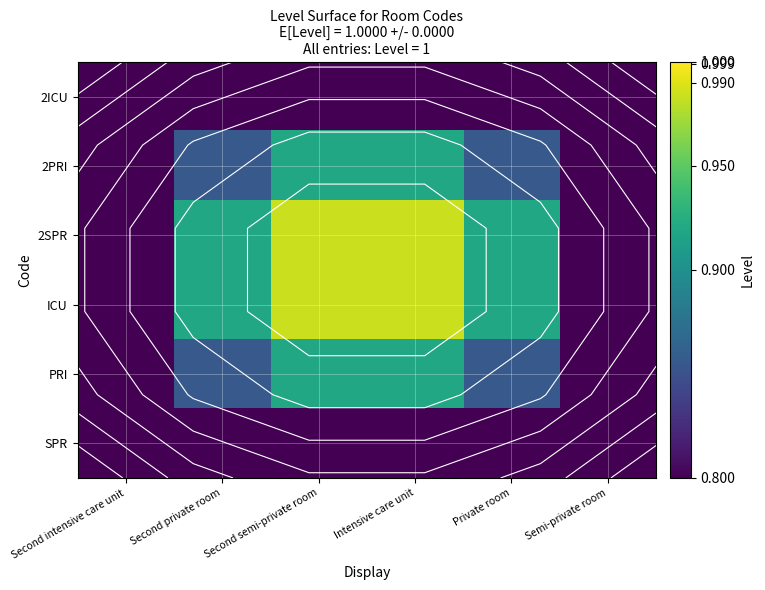

Rank the categories by 2SPR value from highest to lowest.

Second semi-private room, Intensive care unit, Second private room, Private room, Second intensive care unit, Semi-private room